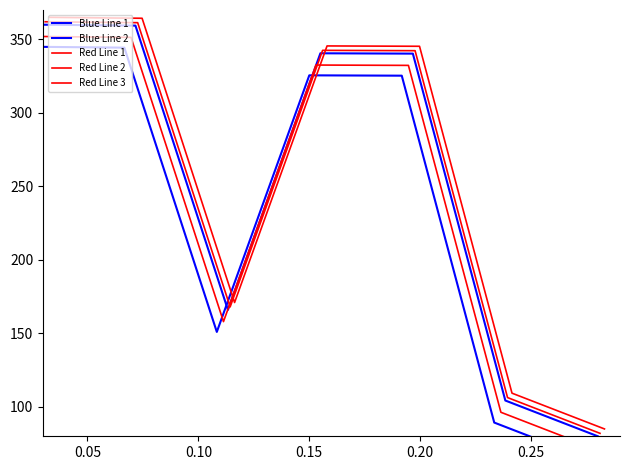

Which series has the largest range (max minus min)?

Blue Line 1